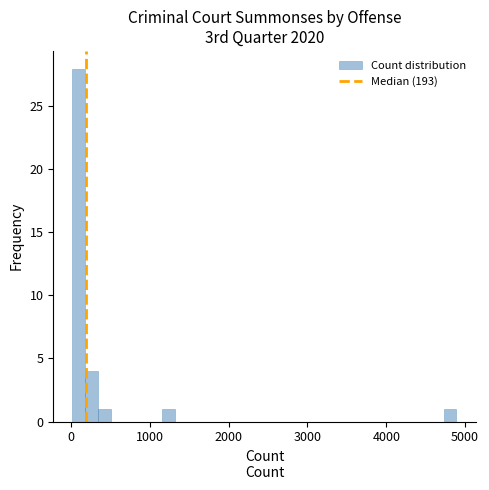

Read against the x-axis, roughly where is the centre of the tallest bar?

100